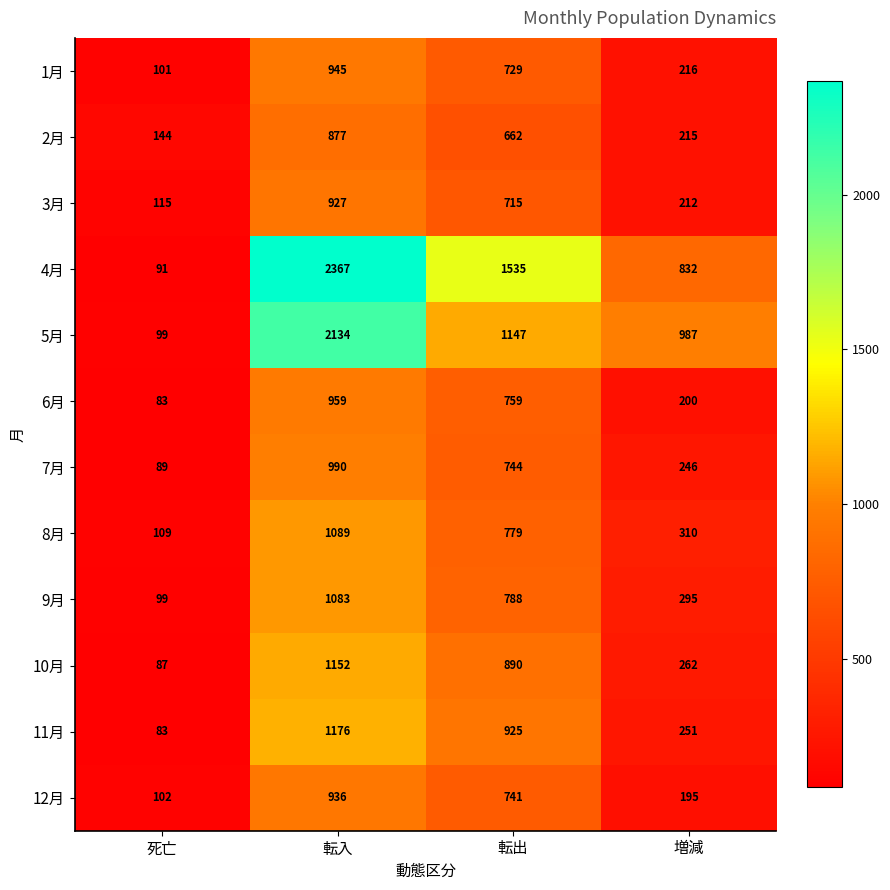

At 増減, list the series in order from largest to smallest.

5月, 4月, 8月, 9月, 10月, 11月, 7月, 1月, 2月, 3月, 6月, 12月